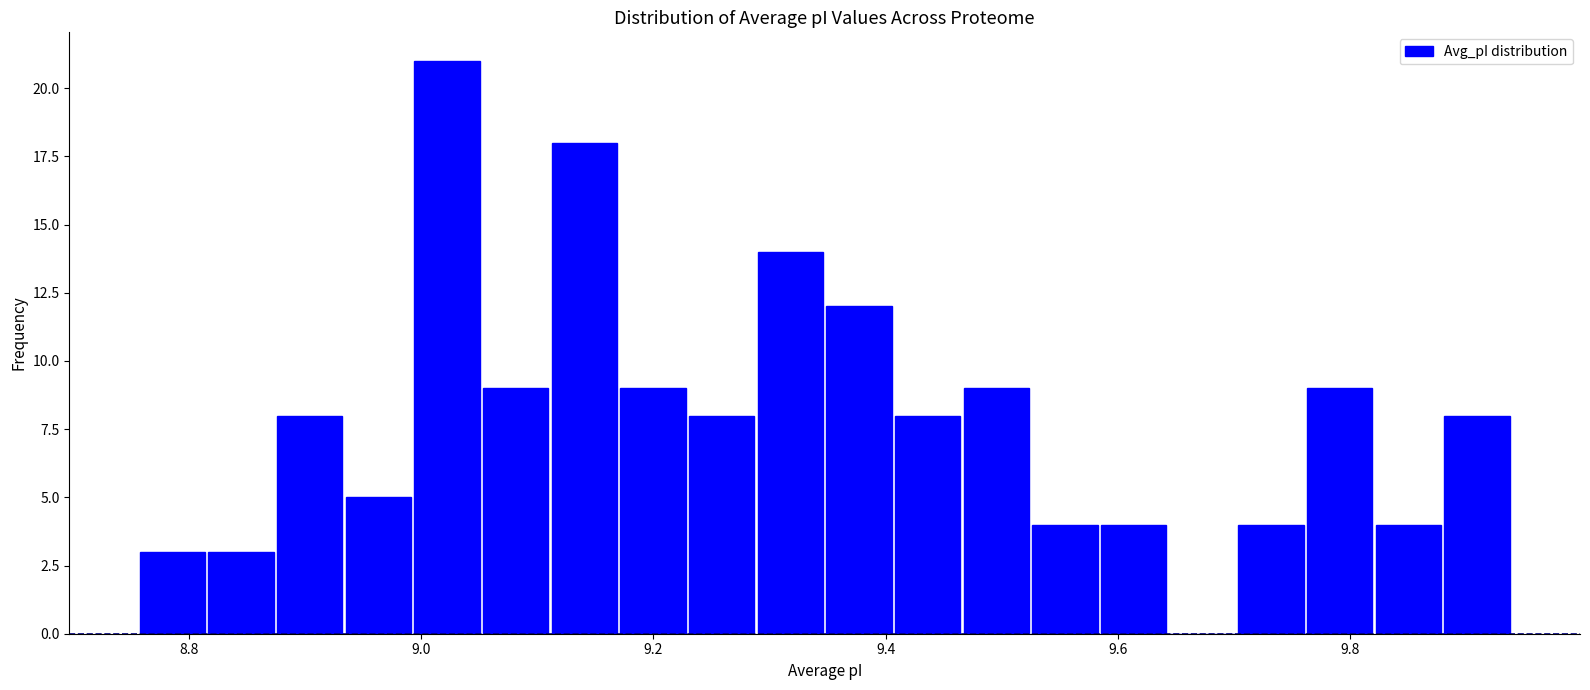

Read against the x-axis, roughly where is the centre of the tallest bar?

9.02